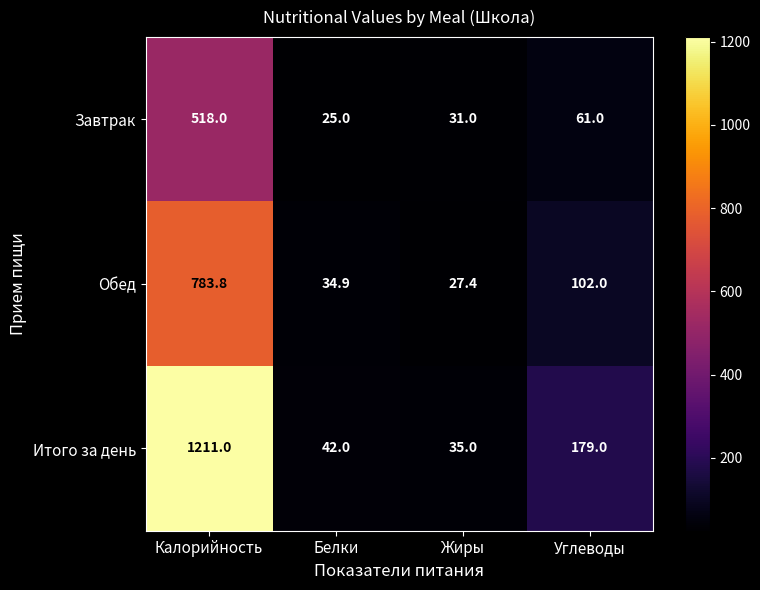

How many series are shown in this chart?

3